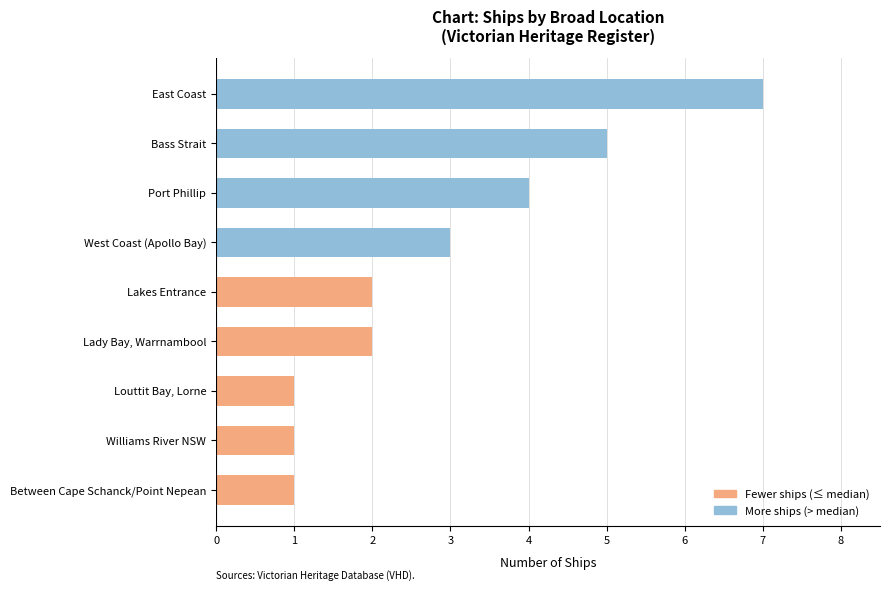

What is the change in value from Louttit Bay, Lorne to Bass Strait?

+4